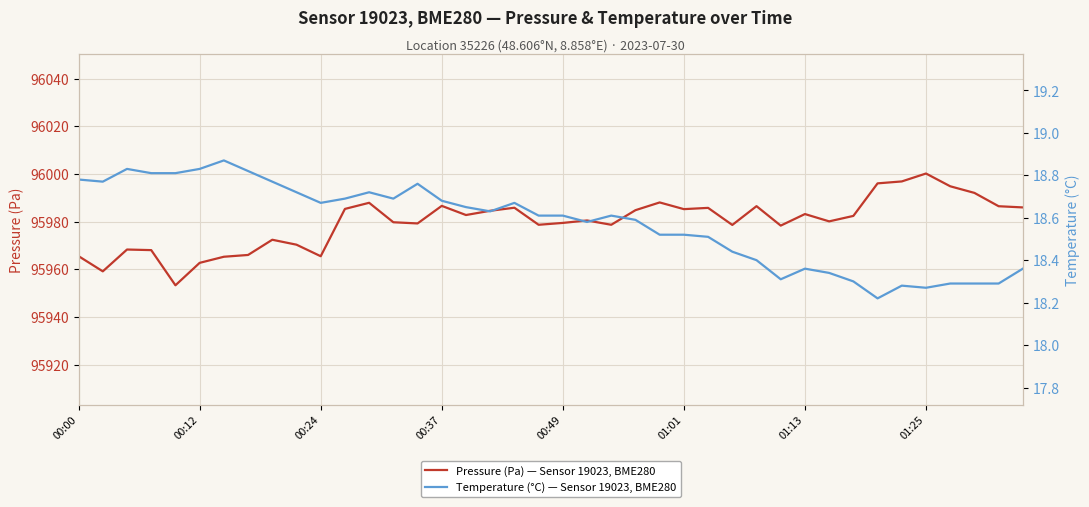

How many lines are shown in the chart?

2